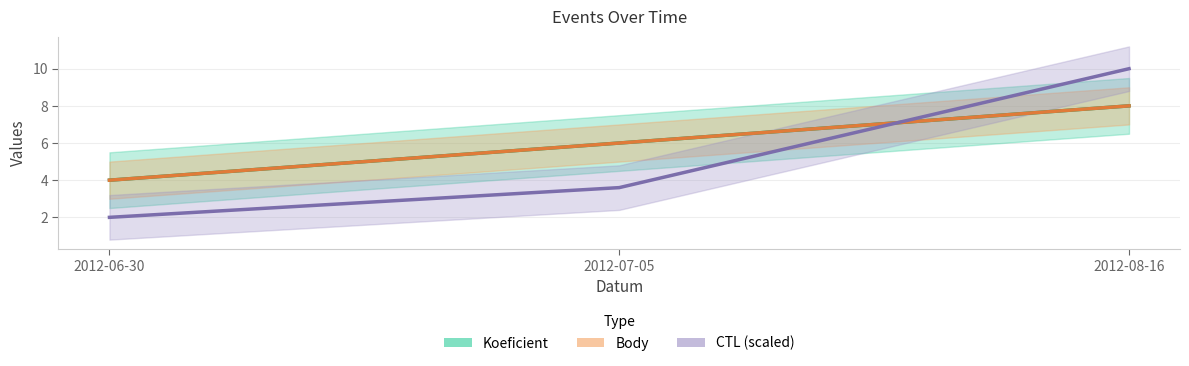

How many lines are shown in the chart?

3